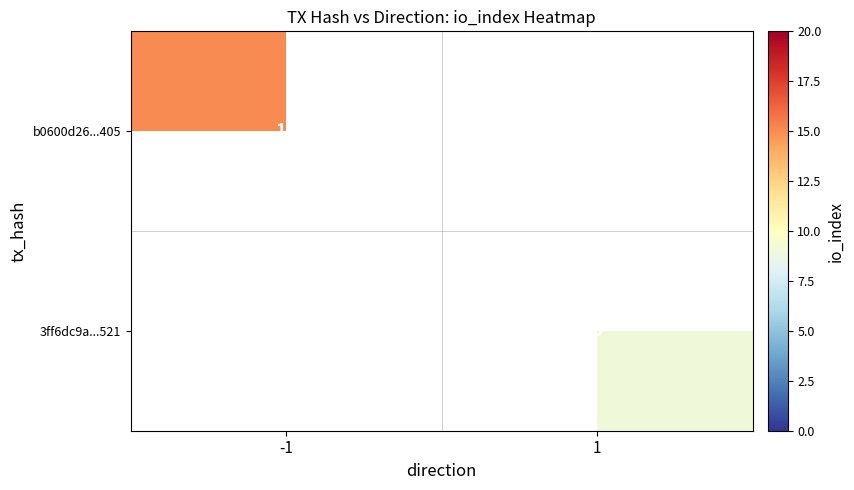

Is the value of b0600d26...405 at -1 greater than the value of 3ff6dc9a...521 at 1?

Yes